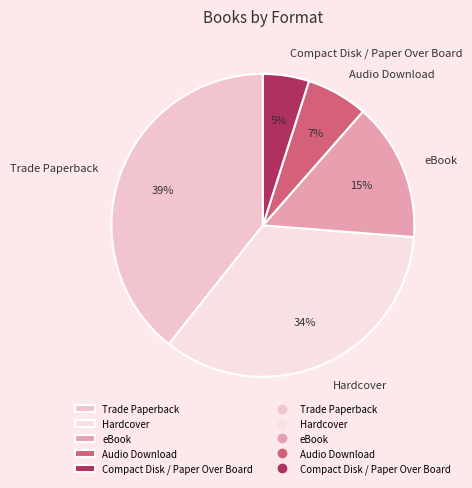

Is the sum of Compact Disk / Paper Over Board and Hardcover greater than half?

No